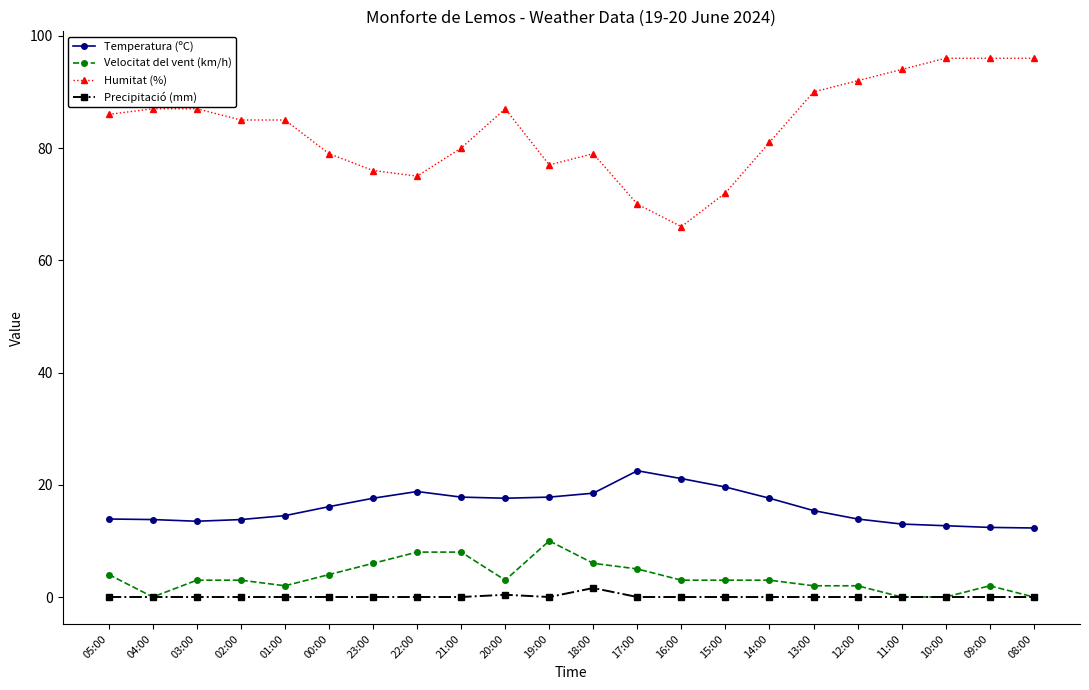

In Temperatura (ºC), how many points are higher than both neighbors (excluding endpoints)?

2